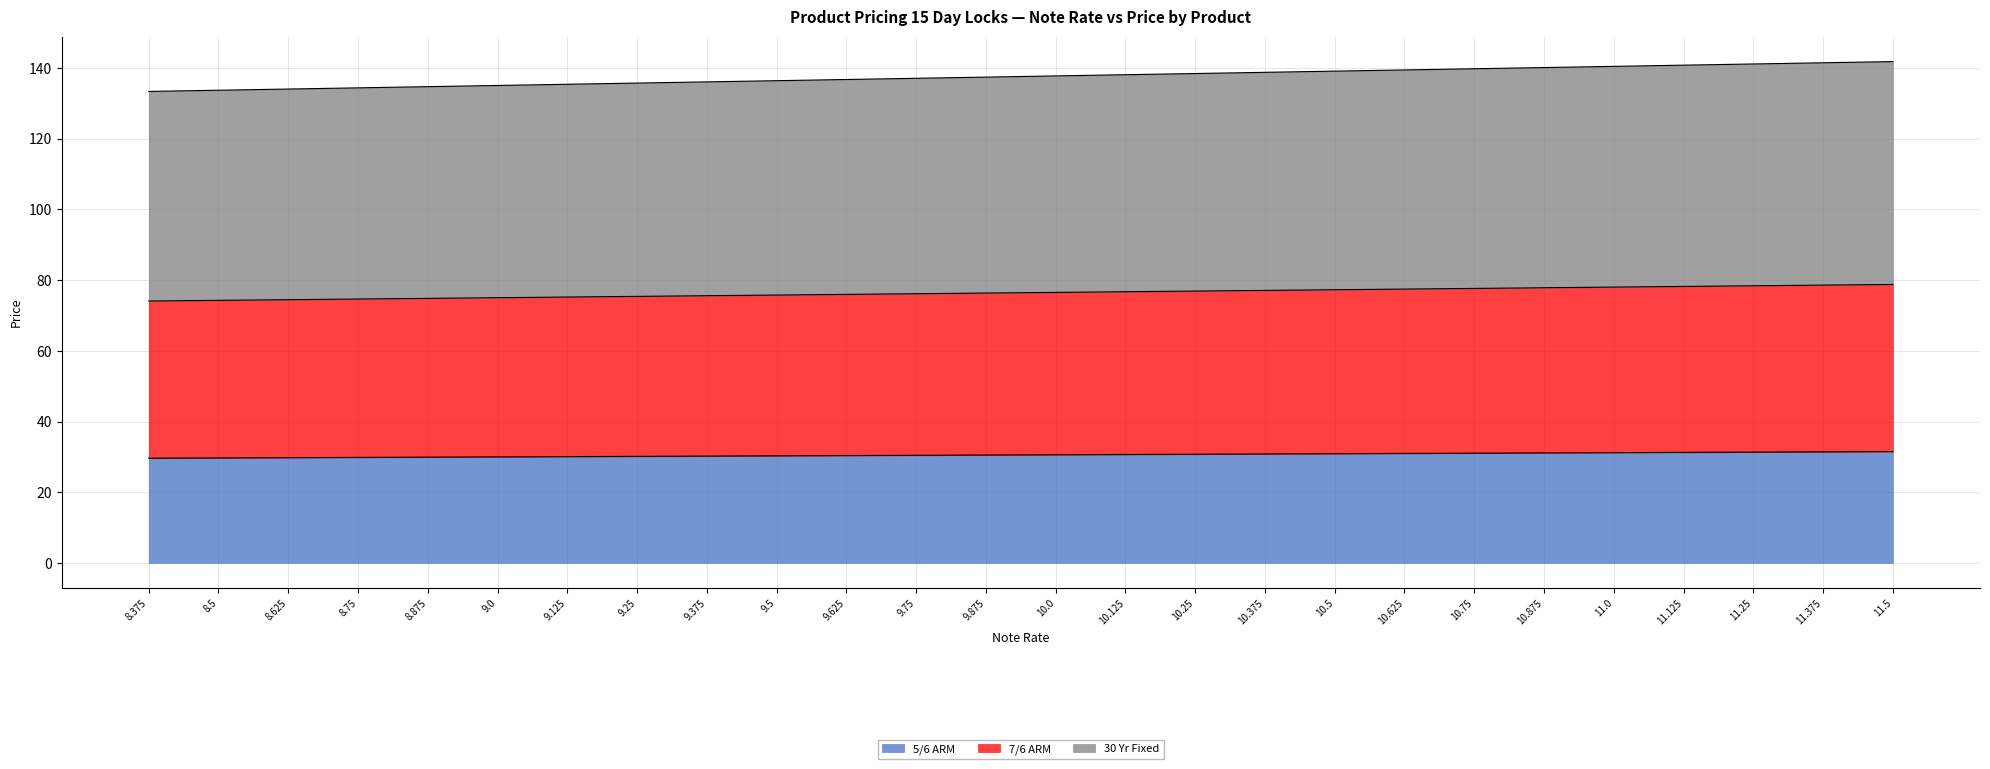

Which series has the largest total across all categories?

30 Yr Fixed